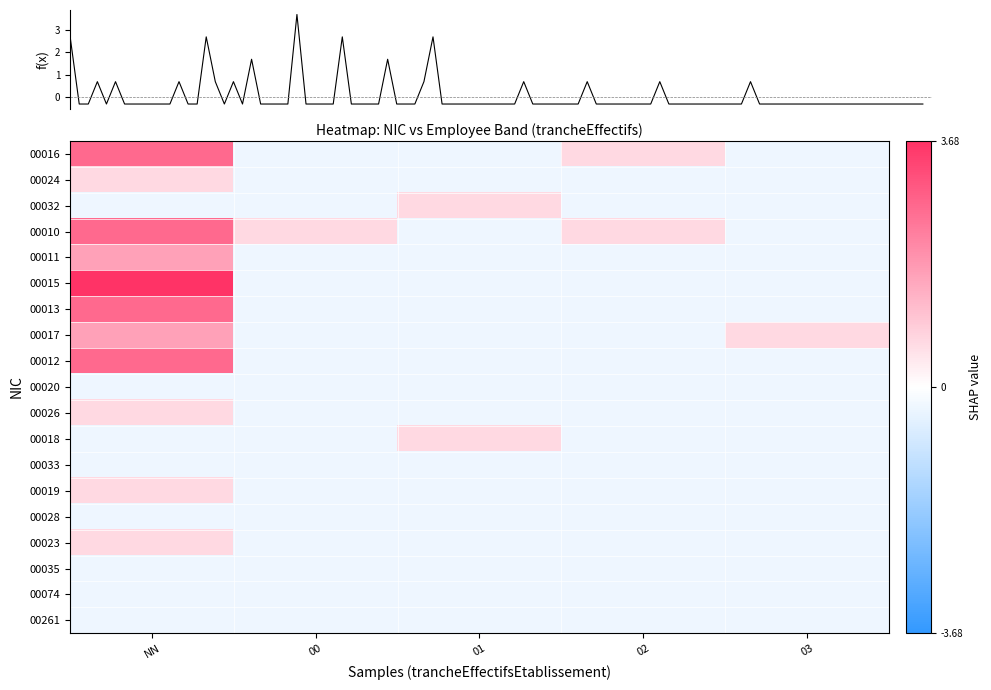

Count the 00019 values in the range 0 to 1.

1